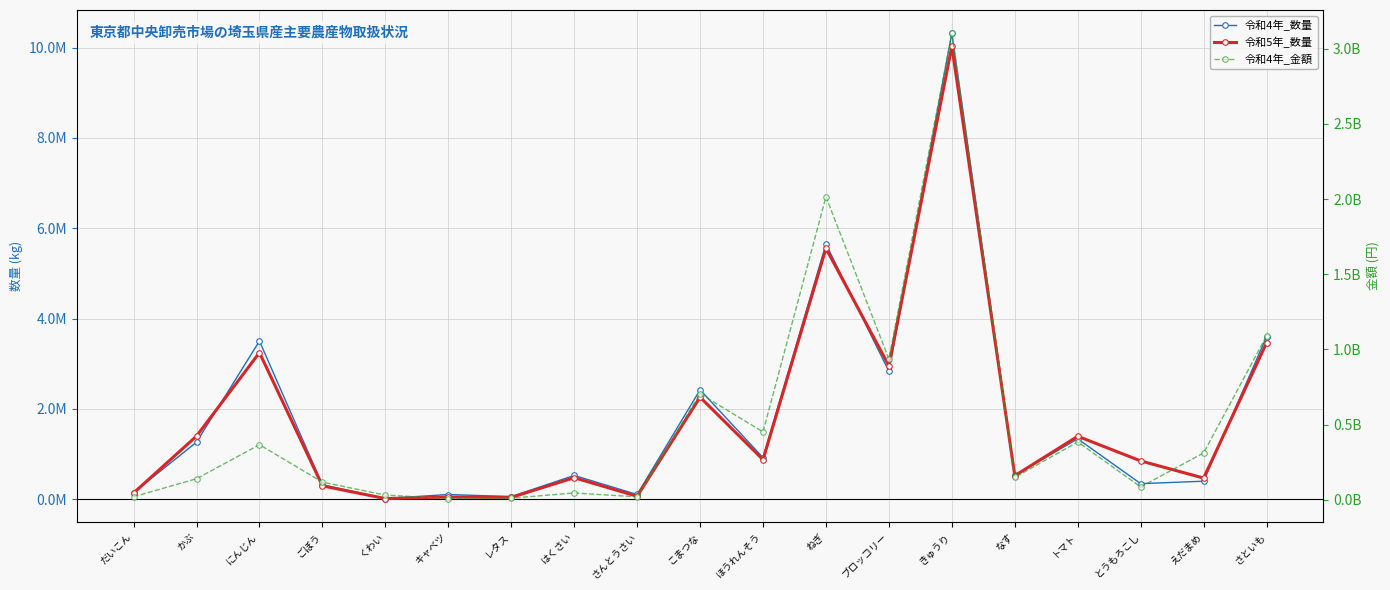

Reading left to right, list all the values displayed in this chart.

令和4年_数量: だいこん=145810	かぶ=1261352	にんじん=3501785	ごぼう=318999	くわい=14041	キャベツ=102603	レタス=56251	はくさい=524663	さんとうさい=102857	こまつな=2421513	ほうれんそう=918844	ねぎ=5648889	ブロッコリー=2831125	きゅうり=10319289	なす=524661	トマト=1335962	とうもろこし=343243	えだまめ=397191	さといも=3599531
令和5年_数量: だいこん=136380	かぶ=1395928	にんじん=3245925	ごぼう=293704	くわい=12477	キャベツ=45298	レタス=38531	はくさい=474948	さんとうさい=63278	こまつな=2258776	ほうれんそう=875071	ねぎ=5555504	ブロッコリー=2953517	きゅうり=10030851	なす=519190	トマト=1392583	とうもろこし=846600	えだまめ=466808	さといも=3461382
令和4年_金額: だいこん=20806401	かぶ=140558241	にんじん=366910537	ごぼう=118022536	くわい=31879077	キャベツ=8685586	レタス=11365661	はくさい=45900642	さんとうさい=20408642	こまつな=705663122	ほうれんそう=451923589	ねぎ=2015484830	ブロッコリー=936400524	きゅうり=3102366038	なす=149298188	トマト=385182254	とうもろこし=86187541	えだまめ=312241064	さといも=1090714000